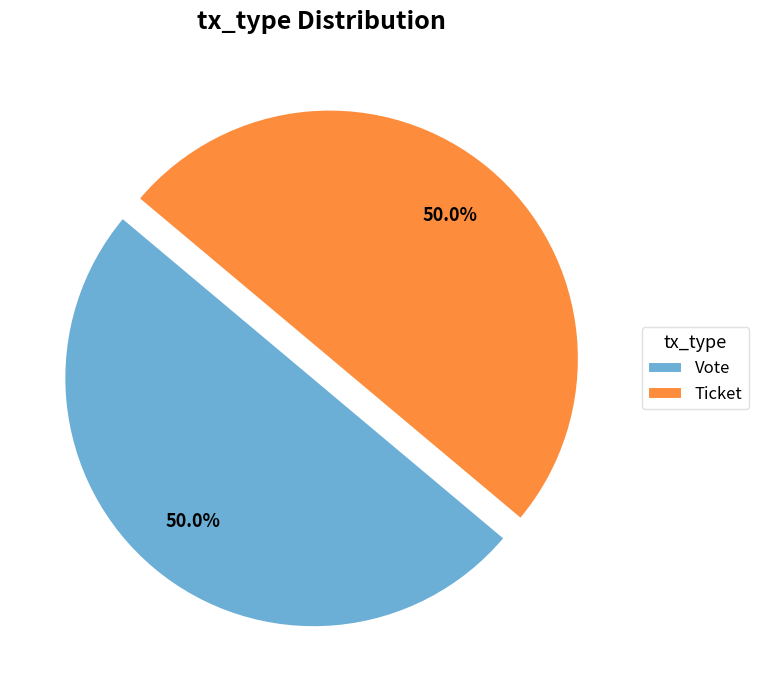

Count the number of slices in the pie.

2